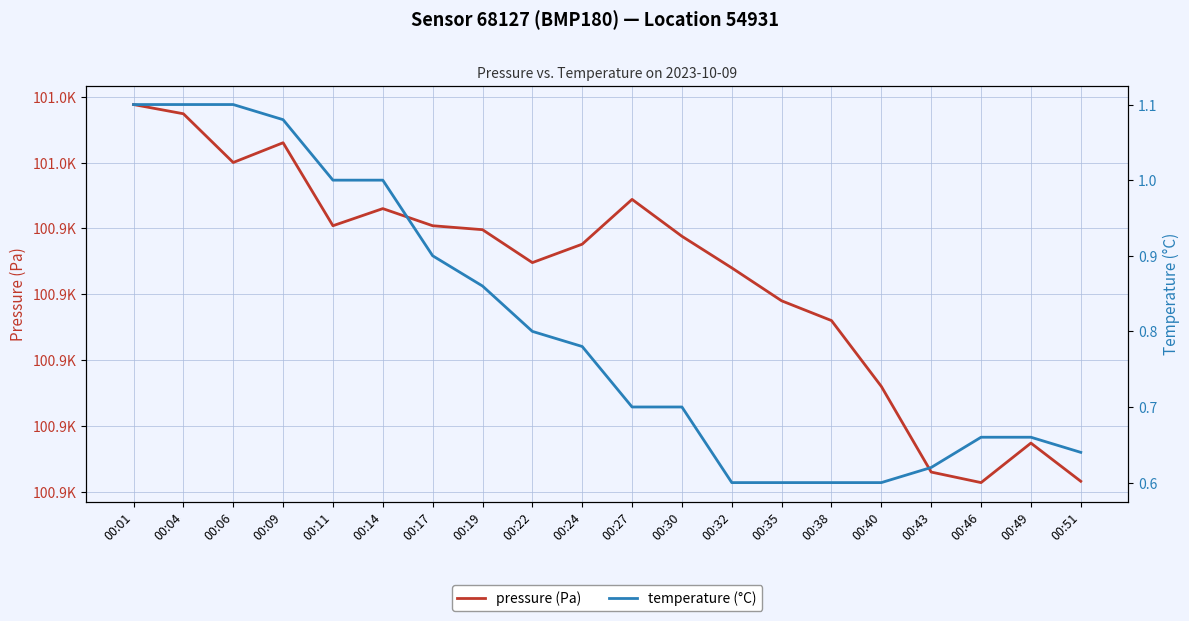

Rank the categories by pressure (Pa) value from lowest to highest.

00:46, 00:51, 00:43, 00:49, 00:40, 00:38, 00:35, 00:32, 00:22, 00:24, 00:30, 00:19, 00:11, 00:17, 00:14, 00:27, 00:06, 00:09, 00:04, 00:01